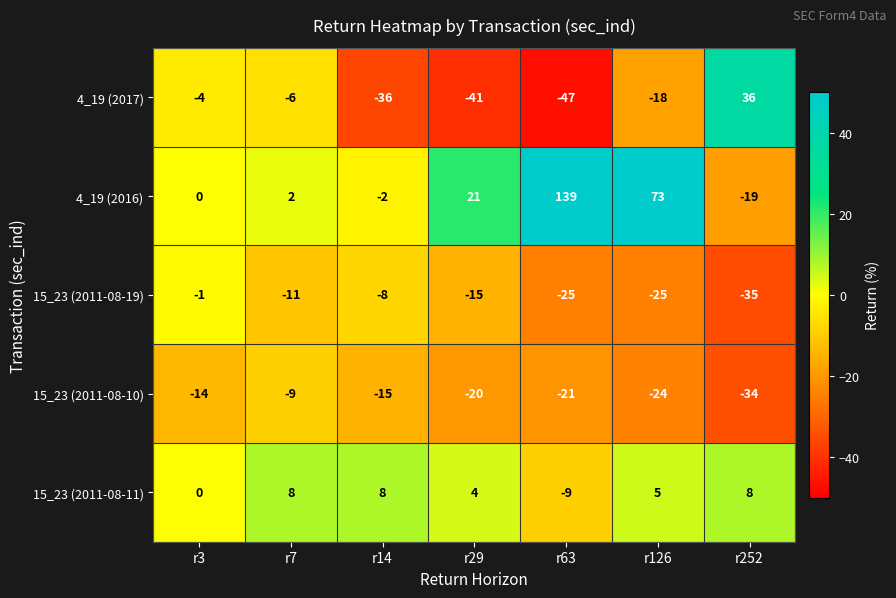

List the series in order of their peak value, highest first.

4_19 (2016), 4_19 (2017), 15_23 (2011-08-11), 15_23 (2011-08-19), 15_23 (2011-08-10)